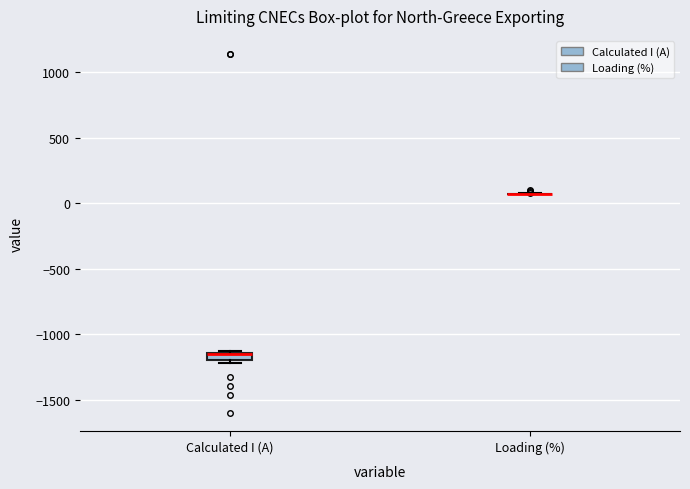

Which box is the tallest, from its lower edge to its upper edge?

Calculated I (A)